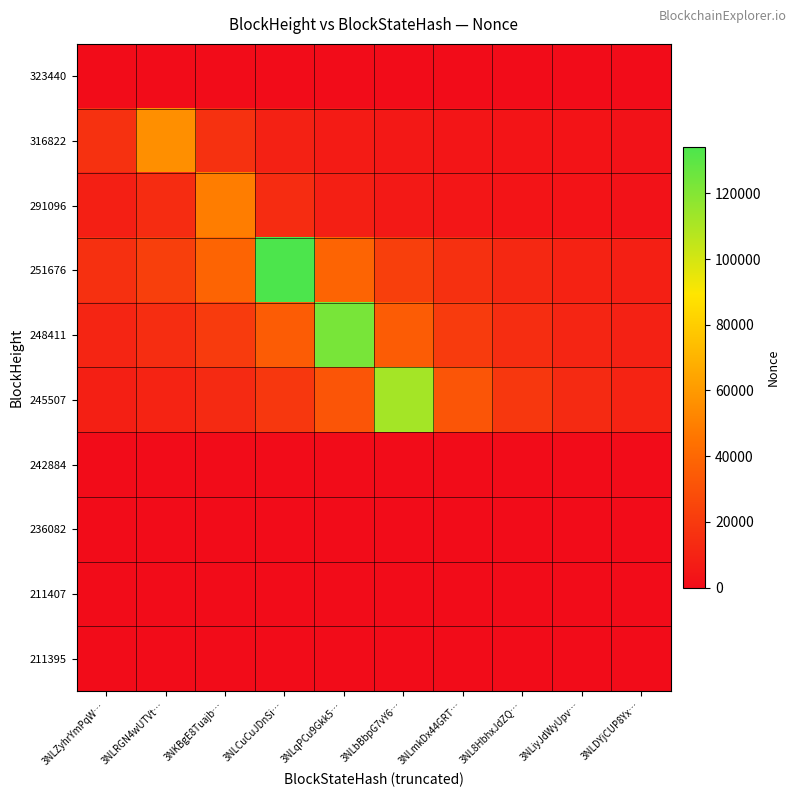

Reading left to right, list all the values displayed in this chart.

323440: 3NLZyhrYmPqW…=3.0	3NLRGN4wUTVt…=0.9	3NKBgE8Tuajb…=0.5	3NLCuCuJDnSi…=0.4	3NLqPCu9Gkk5…=0.3	3NLbBbpG7vY6…=0.2	3NLmkDx44GRT…=0.2	3NL8HbhxJdZQ…=0.2	3NLiyJdWyUpv…=0.1	3NLDYjCUP8Yx…=0.1
316822: 3NLZyhrYmPqW…=15991.1	3NLRGN4wUTVt…=55969.0	3NKBgE8Tuajb…=15991.1	3NLCuCuJDnSi…=9328.2	3NLqPCu9Gkk5…=6584.6	3NLbBbpG7vY6…=5088.1	3NLmkDx44GRT…=4145.9	3NL8HbhxJdZQ…=3498.1	3NLiyJdWyUpv…=3025.4	3NLDYjCUP8Yx…=2665.2
291096: 3NLZyhrYmPqW…=8142.2	3NLRGN4wUTVt…=13958.0	3NKBgE8Tuajb…=48853.0	3NLCuCuJDnSi…=13958.0	3NLqPCu9Gkk5…=8142.2	3NLbBbpG7vY6…=5747.4	3NLmkDx44GRT…=4441.2	3NL8HbhxJdZQ…=3618.7	3NLiyJdWyUpv…=3053.3	3NLDYjCUP8Yx…=2640.7
251676: 3NLZyhrYmPqW…=15762.6	3NLRGN4wUTVt…=22330.3	3NKBgE8Tuajb…=38280.6	3NLCuCuJDnSi…=133982.0	3NLqPCu9Gkk5…=38280.6	3NLbBbpG7vY6…=22330.3	3NLmkDx44GRT…=15762.6	3NL8HbhxJdZQ…=12180.2	3NLiyJdWyUpv…=9924.6	3NLDYjCUP8Yx…=8373.9
248411: 3NLZyhrYmPqW…=11161.7	3NLRGN4wUTVt…=14444.6	3NKBgE8Tuajb…=20463.2	3NLCuCuJDnSi…=35079.7	3NLqPCu9Gkk5…=122779.0	3NLbBbpG7vY6…=35079.7	3NLmkDx44GRT…=20463.2	3NL8HbhxJdZQ…=14444.6	3NLiyJdWyUpv…=11161.7	3NLDYjCUP8Yx…=9094.7
245507: 3NLZyhrYmPqW…=8289.7	3NLRGN4wUTVt…=10173.7	3NKBgE8Tuajb…=13166.0	3NLCuCuJDnSi…=18651.8	3NLqPCu9Gkk5…=31974.6	3NLbBbpG7vY6…=111911.0	3NLmkDx44GRT…=31974.6	3NL8HbhxJdZQ…=18651.8	3NLiyJdWyUpv…=13166.0	3NLDYjCUP8Yx…=10173.7
242884: 3NLZyhrYmPqW…=0.1	3NLRGN4wUTVt…=0.1	3NKBgE8Tuajb…=0.2	3NLCuCuJDnSi…=0.2	3NLqPCu9Gkk5…=0.3	3NLbBbpG7vY6…=0.6	3NLmkDx44GRT…=2.0	3NL8HbhxJdZQ…=0.6	3NLiyJdWyUpv…=0.3	3NLDYjCUP8Yx…=0.2
236082: 3NLZyhrYmPqW…=0.1	3NLRGN4wUTVt…=0.1	3NKBgE8Tuajb…=0.1	3NLCuCuJDnSi…=0.1	3NLqPCu9Gkk5…=0.1	3NLbBbpG7vY6…=0.2	3NLmkDx44GRT…=0.3	3NL8HbhxJdZQ…=1.0	3NLiyJdWyUpv…=0.3	3NLDYjCUP8Yx…=0.2
211407: 3NLZyhrYmPqW…=0.0	3NLRGN4wUTVt…=0.0	3NKBgE8Tuajb…=0.0	3NLCuCuJDnSi…=0.0	3NLqPCu9Gkk5…=0.0	3NLbBbpG7vY6…=0.0	3NLmkDx44GRT…=0.0	3NL8HbhxJdZQ…=0.0	3NLiyJdWyUpv…=0.0	3NLDYjCUP8Yx…=0.0
211395: 3NLZyhrYmPqW…=10.1	3NLRGN4wUTVt…=11.3	3NKBgE8Tuajb…=12.9	3NLCuCuJDnSi…=14.9	3NLqPCu9Gkk5…=17.6	3NLbBbpG7vY6…=21.6	3NLmkDx44GRT…=28.0	3NL8HbhxJdZQ…=39.7	3NLiyJdWyUpv…=68.0	3NLDYjCUP8Yx…=238.0